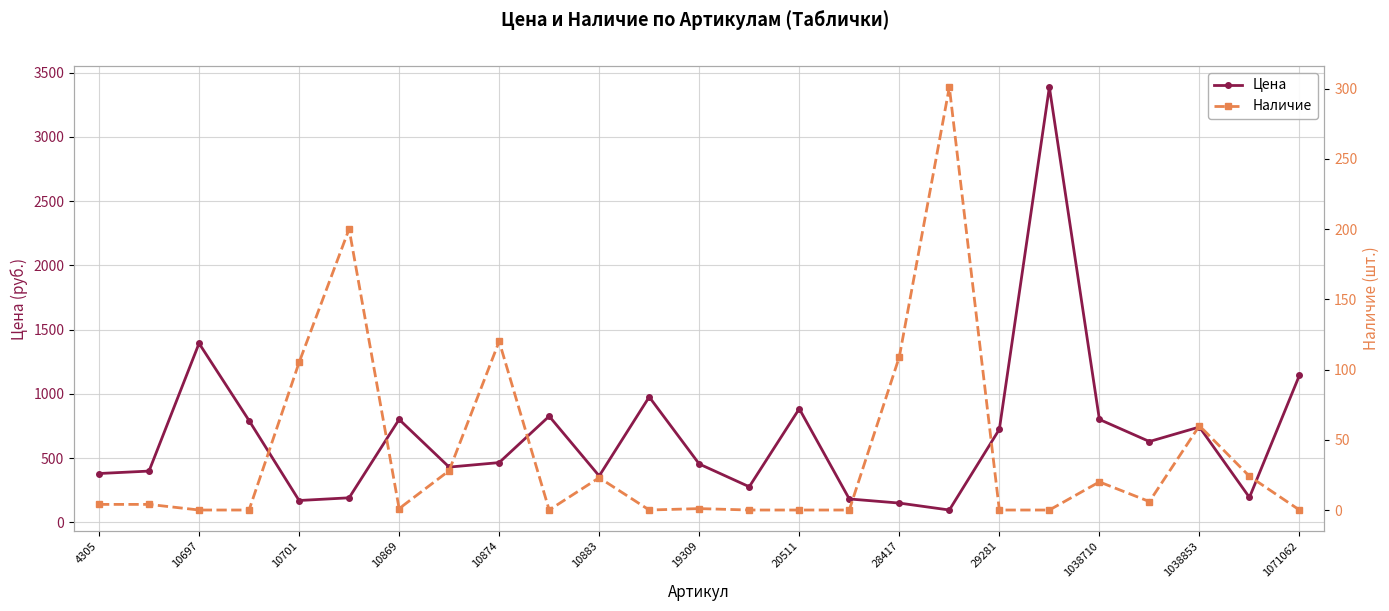

Where is Цена nearest to the value 1741?

10697